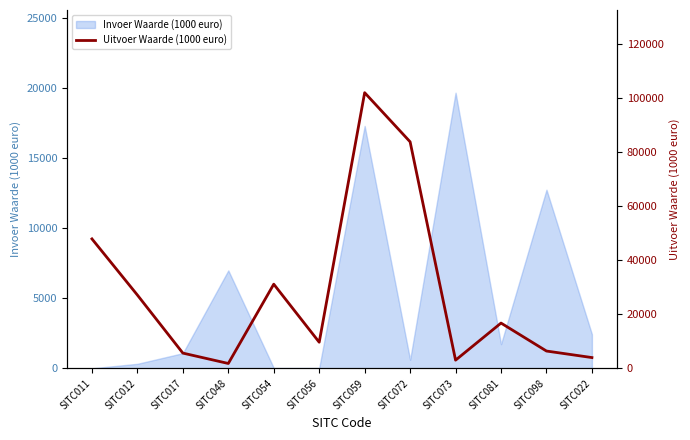

What is the change in value from SITC054 to SITC022?

-27167